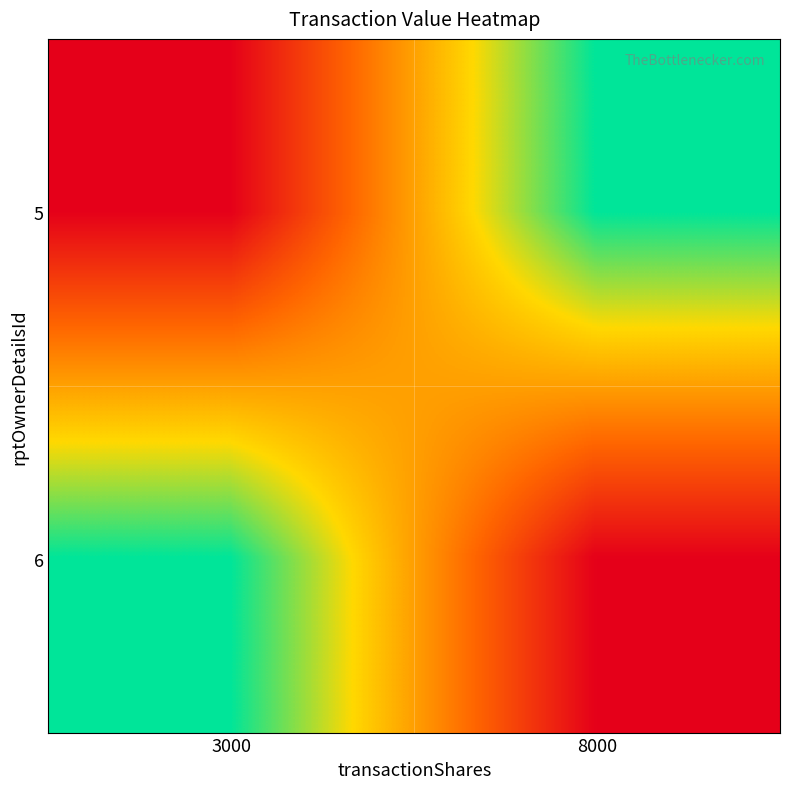

Reading left to right, extract all data points from this chart.

5: 3000=5010	8000=10080
6: 3000=10080	8000=5010